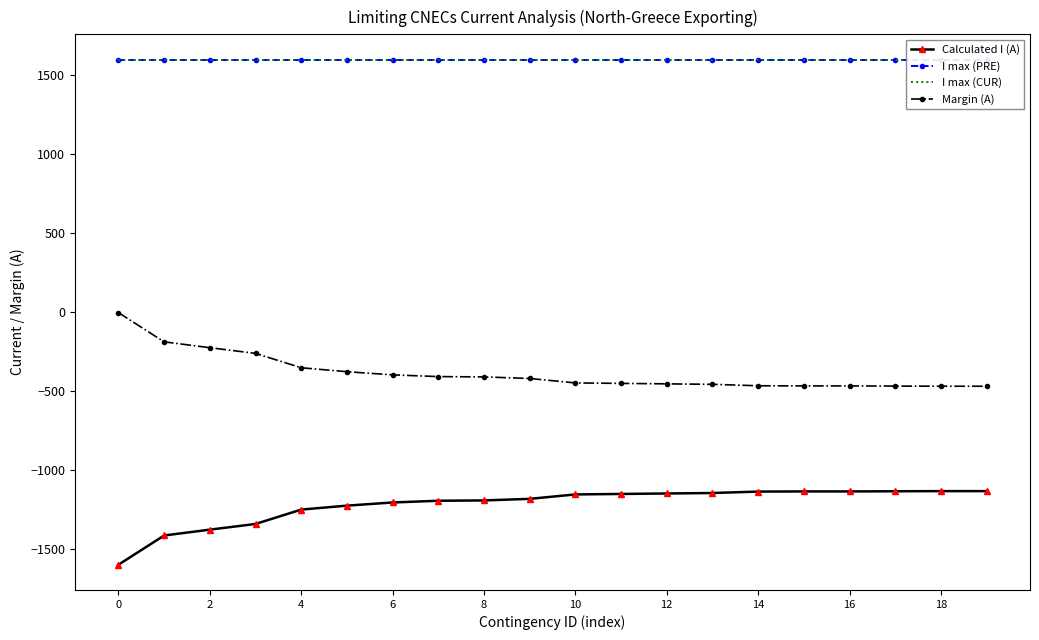

True or false: Calculated I (A) and Margin (A) intersect in this chart.

False